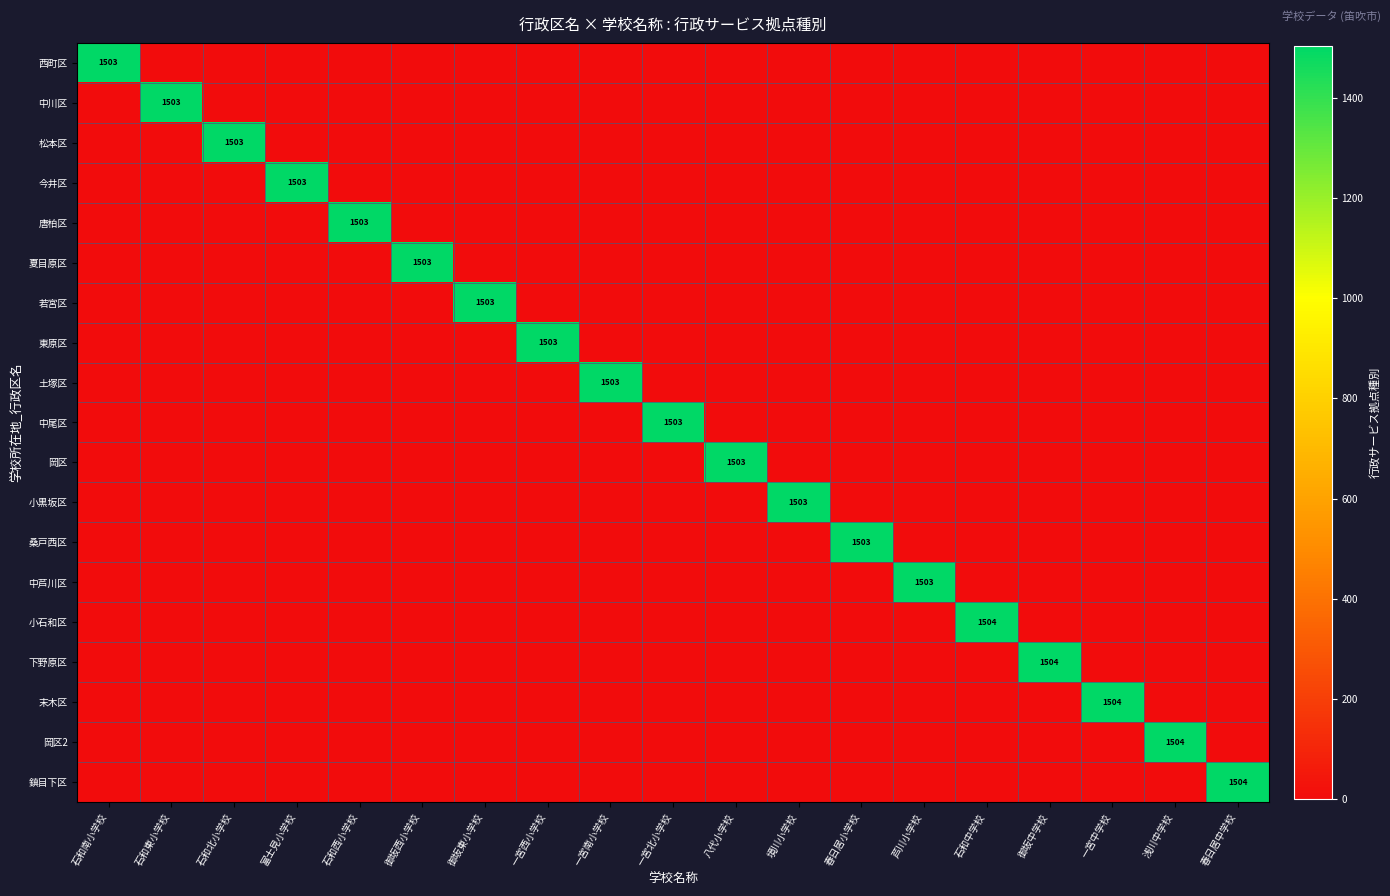

What is the spread (max minus min) of values at 一宮中学校?

1504